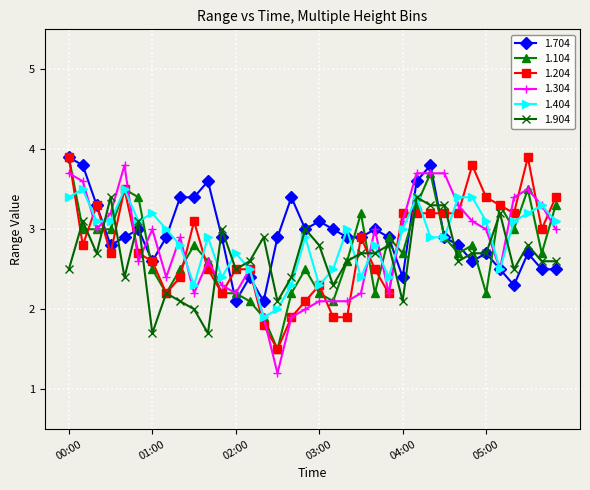

What is the value of the 1.904 point at the 29th from the left?

2.6